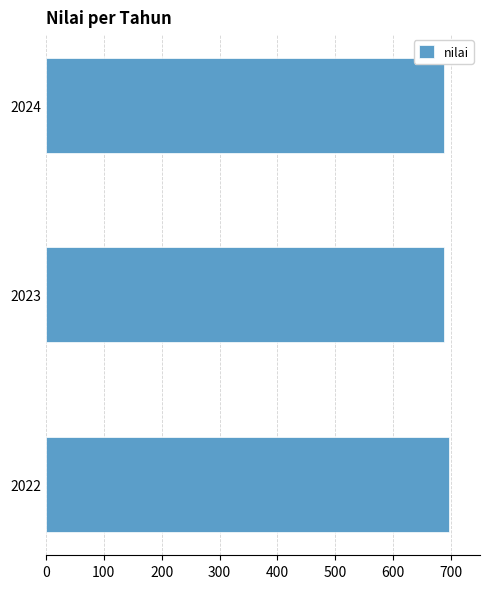

How many bars are there in total?

3